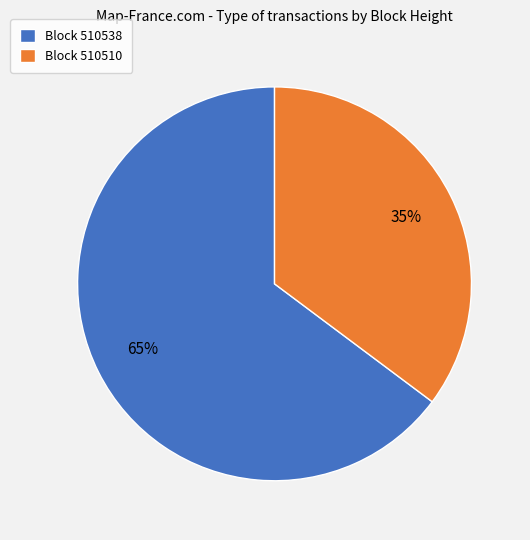

What percentage is the Block 510510 slice, to the nearest percent?

35%